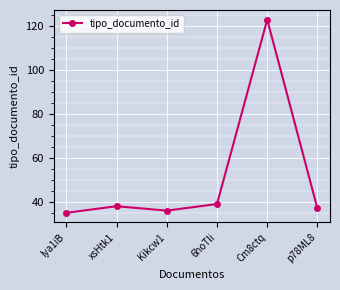

Reading left to right, extract all data points from this chart.

35	38	36	39	123	37